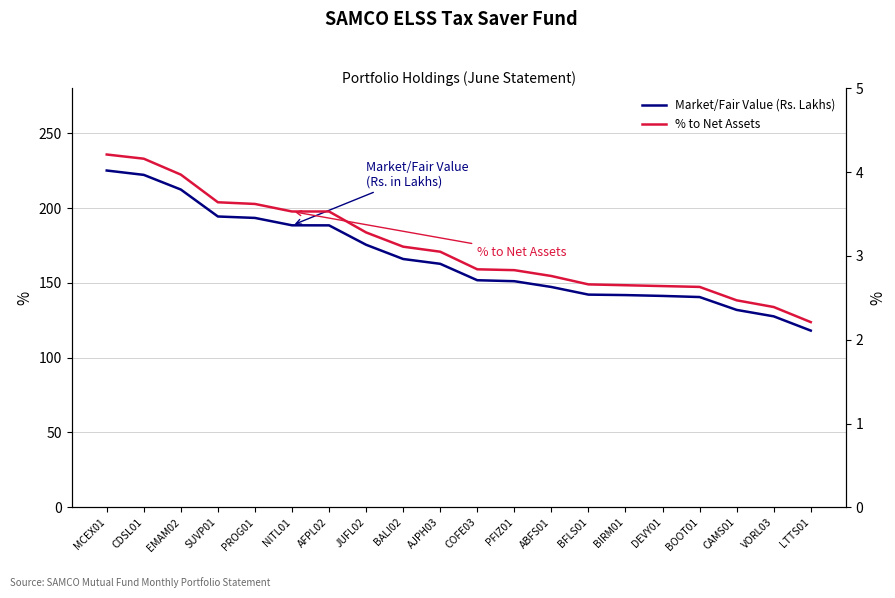

Rank the series by their maximum value, from lowest to highest.

% to Net Assets, Market/Fair Value (Rs. Lakhs)